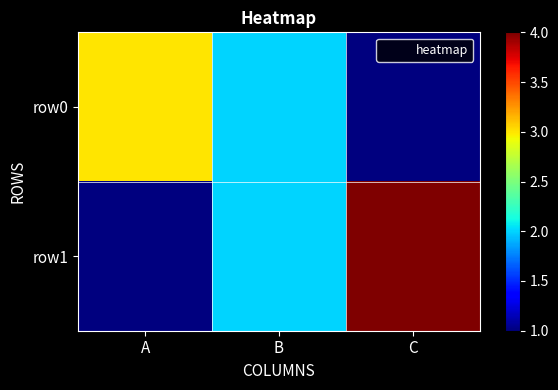

Rank the series at C from lowest to highest value.

row0, row1